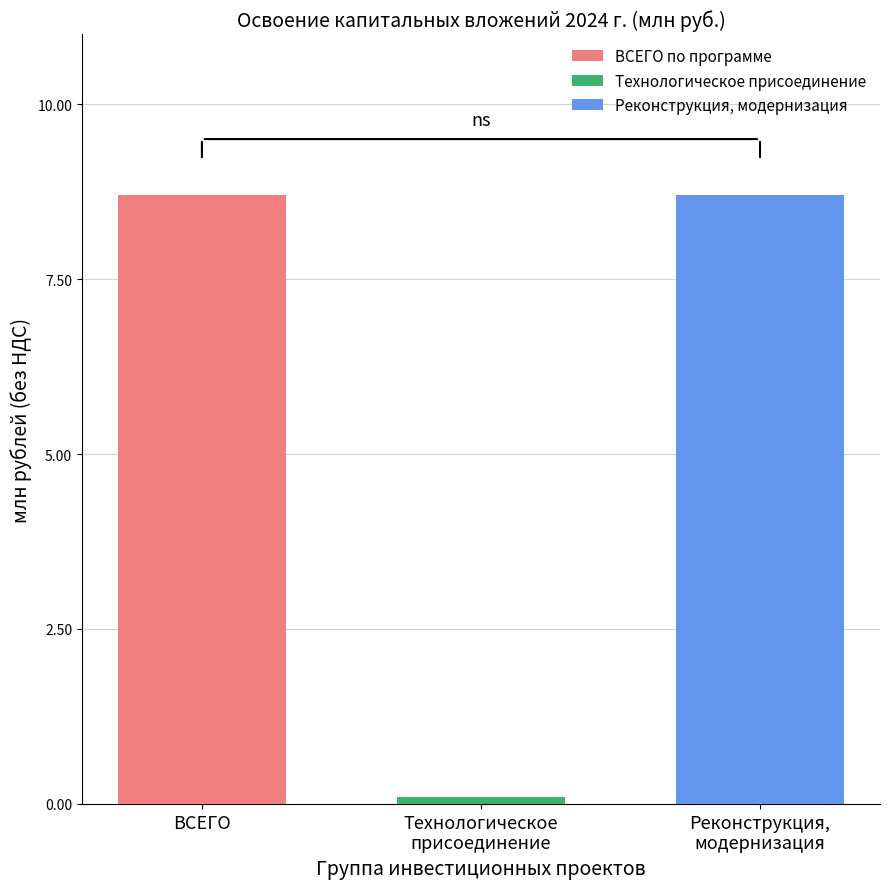

How many bars are there in total?

3